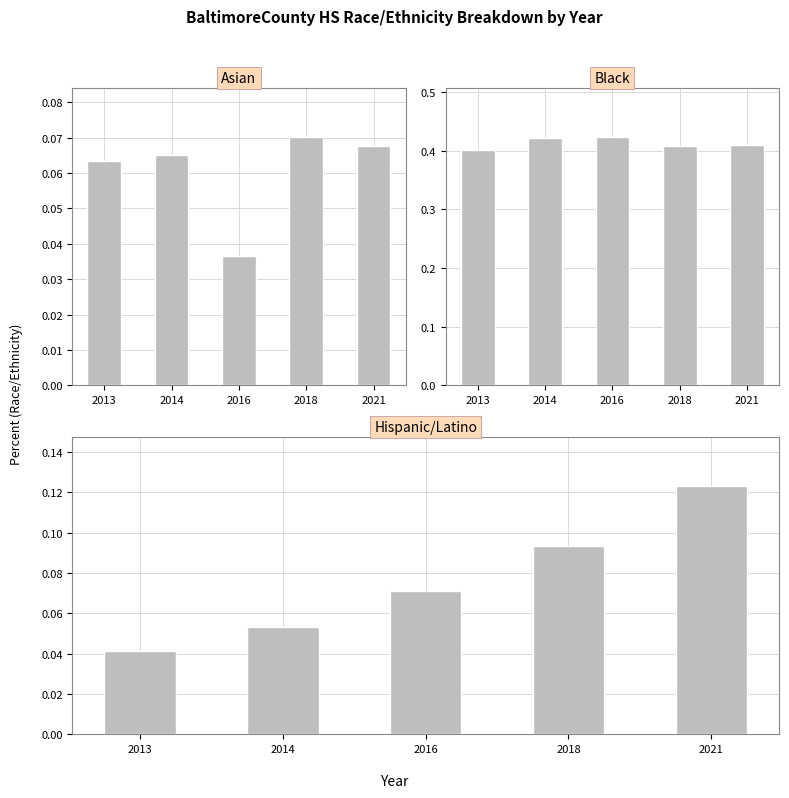

What is the approximate value of Hispanic/Latino at 2021?

0.1